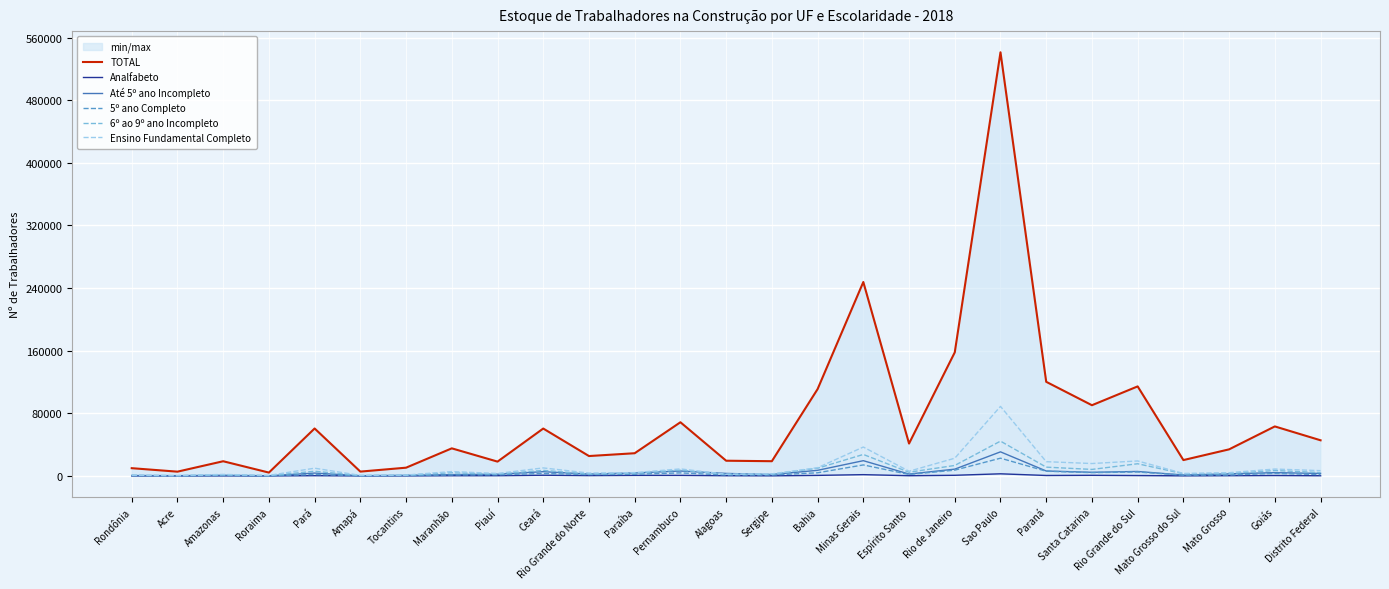

Is it true that Analfabeto equals 301 at Rio Grande do Norte?

False